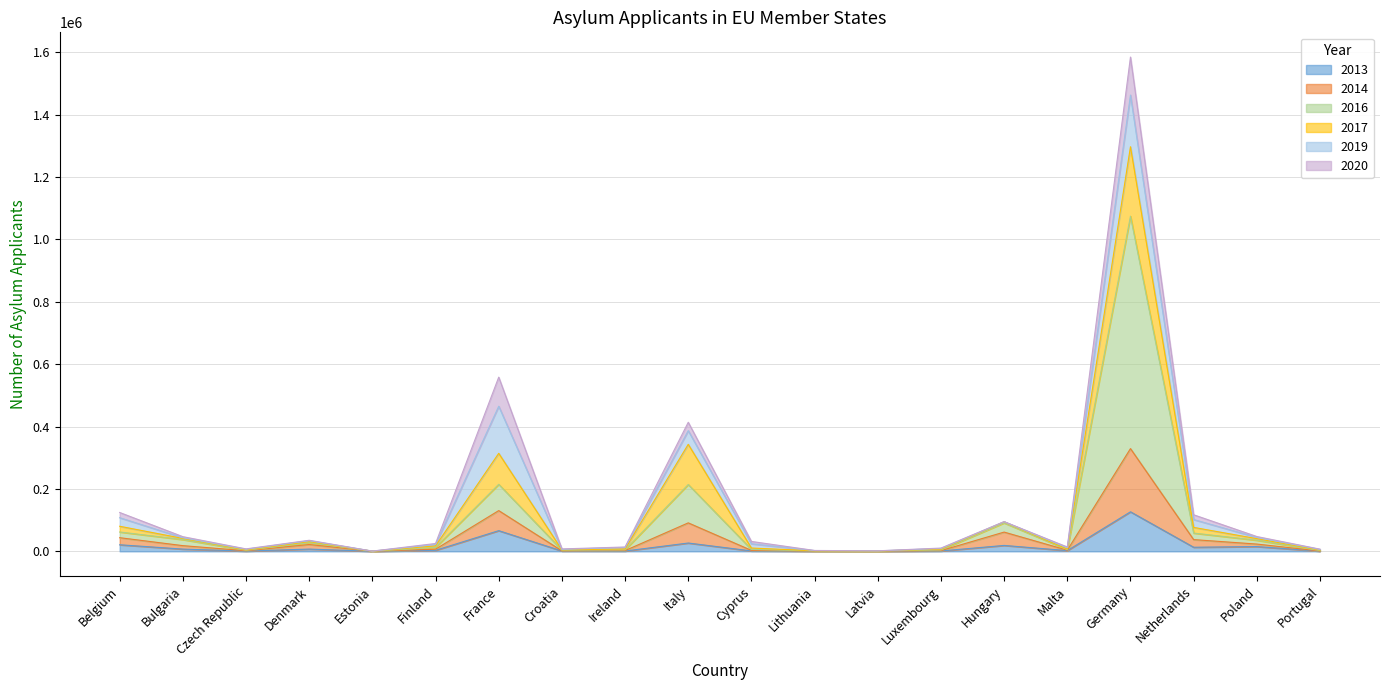

What is the value of the 2014 point at the 8th from the left?

1530